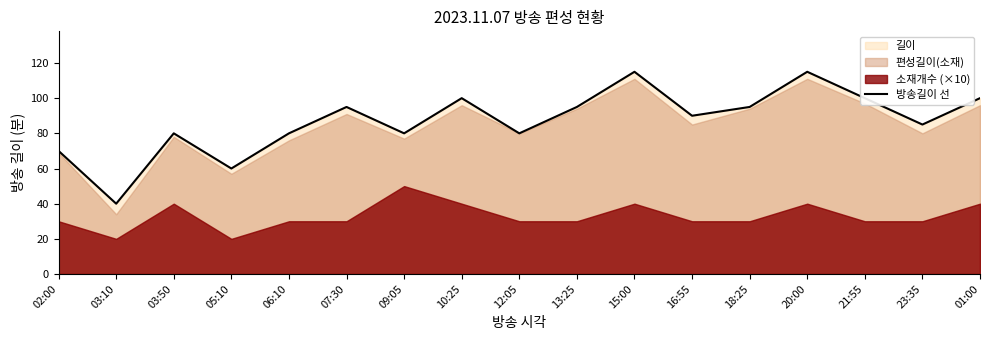

How many values are below 90?

8